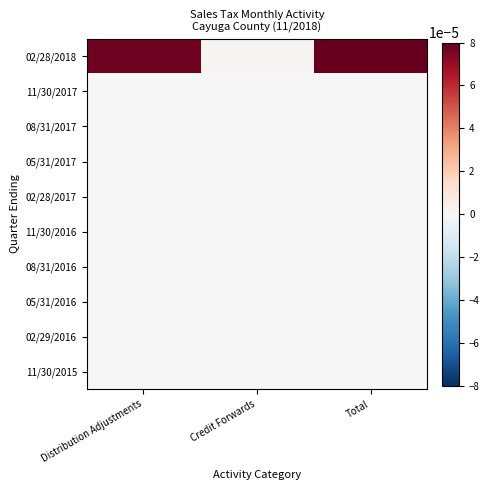

At how many categories does at least one series exceed 0?

3